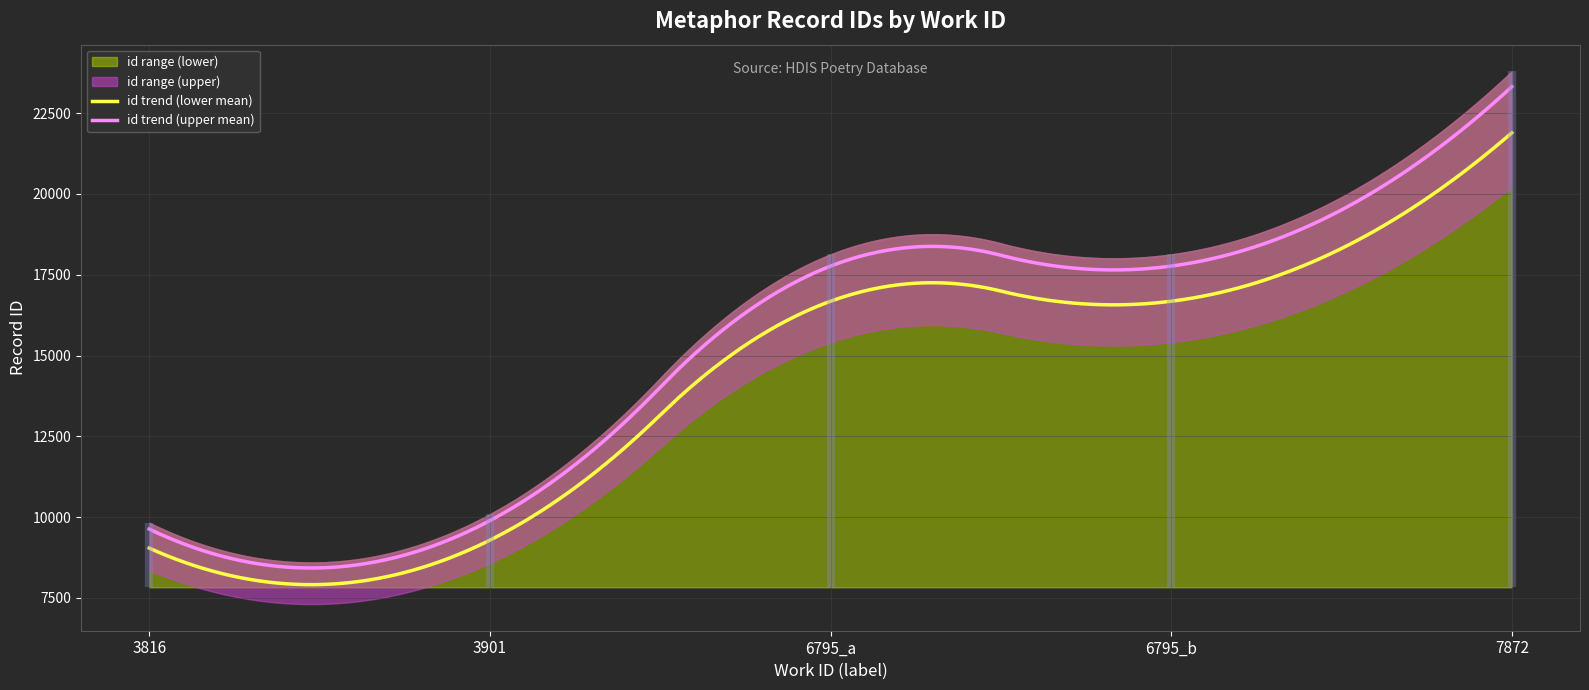

What position from the left is 3816?

1